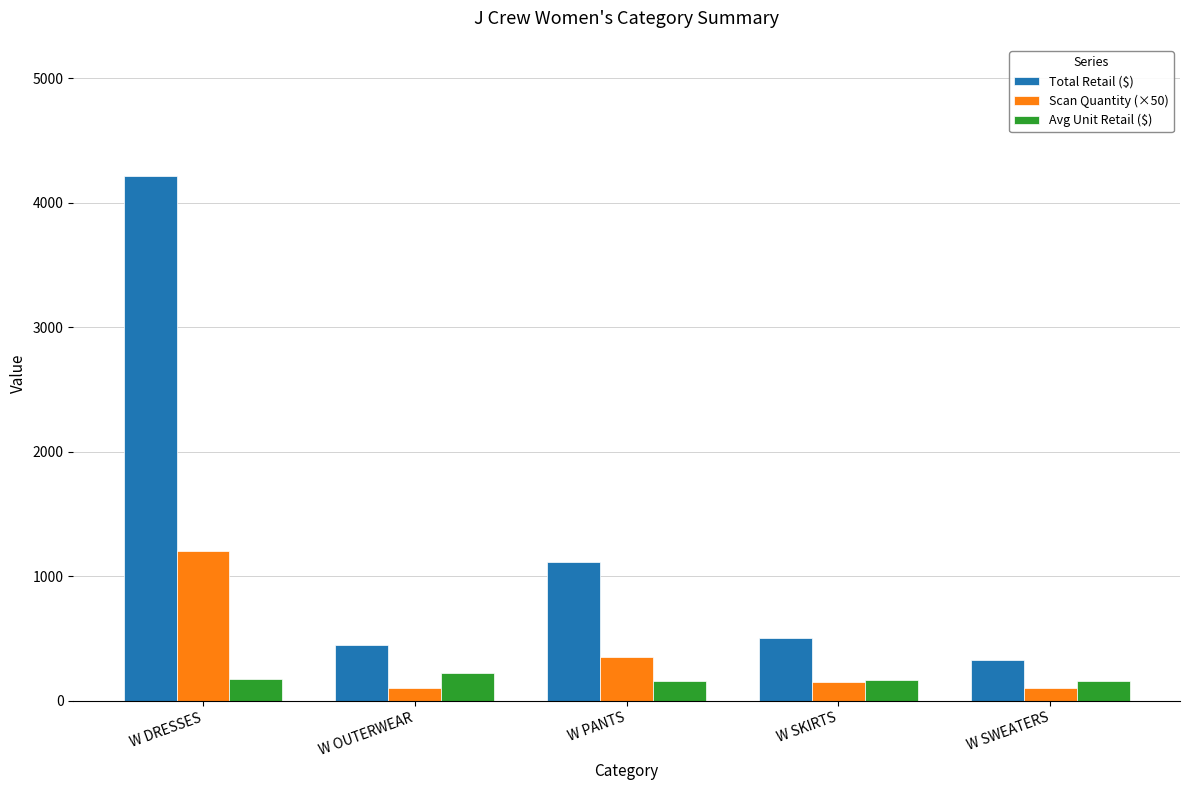

True or false: Avg Unit Retail ($) has a value of 168.0 at W SKIRTS.

True